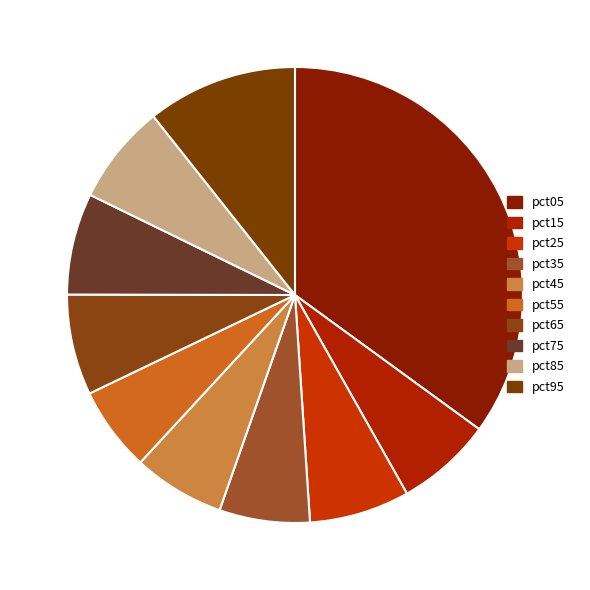

How many slices are in this pie chart?

10